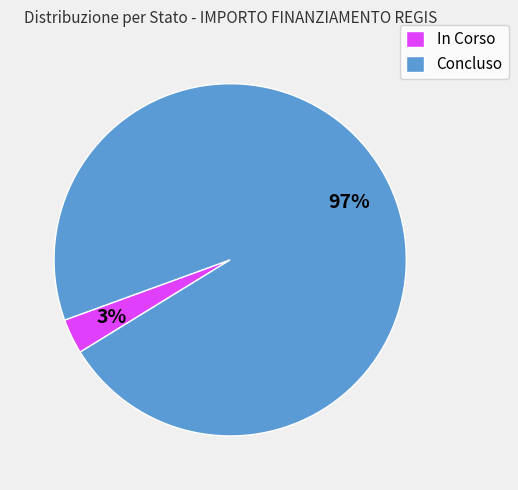

Combined, do In Corso and Concluso account for over 50%?

Yes